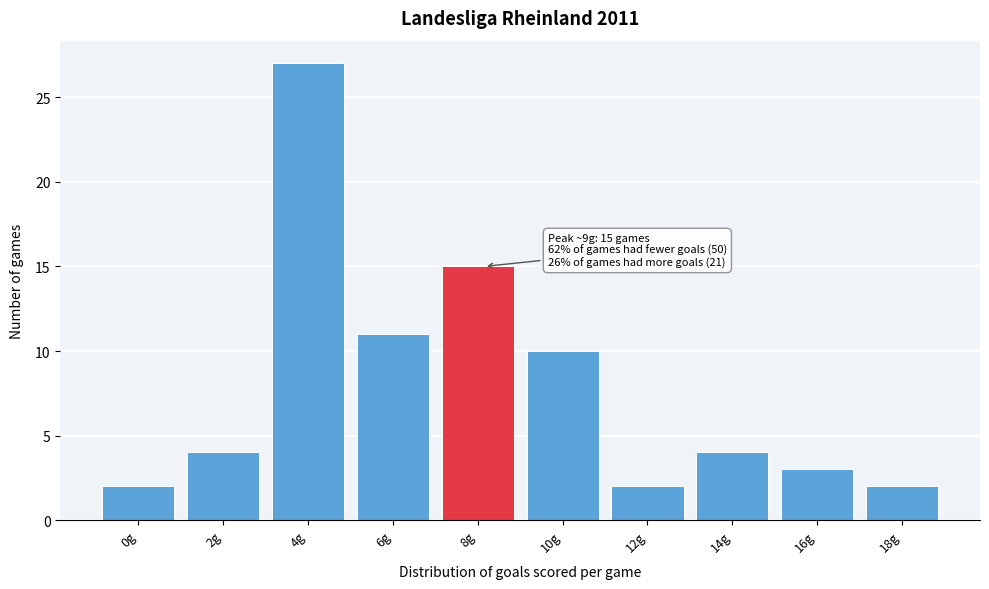

Reading left to right, list all the values displayed in this chart.

0g=2	2g=4	4g=27	6g=11	8g=15	10g=10	12g=2	14g=4	16g=3	18g=2